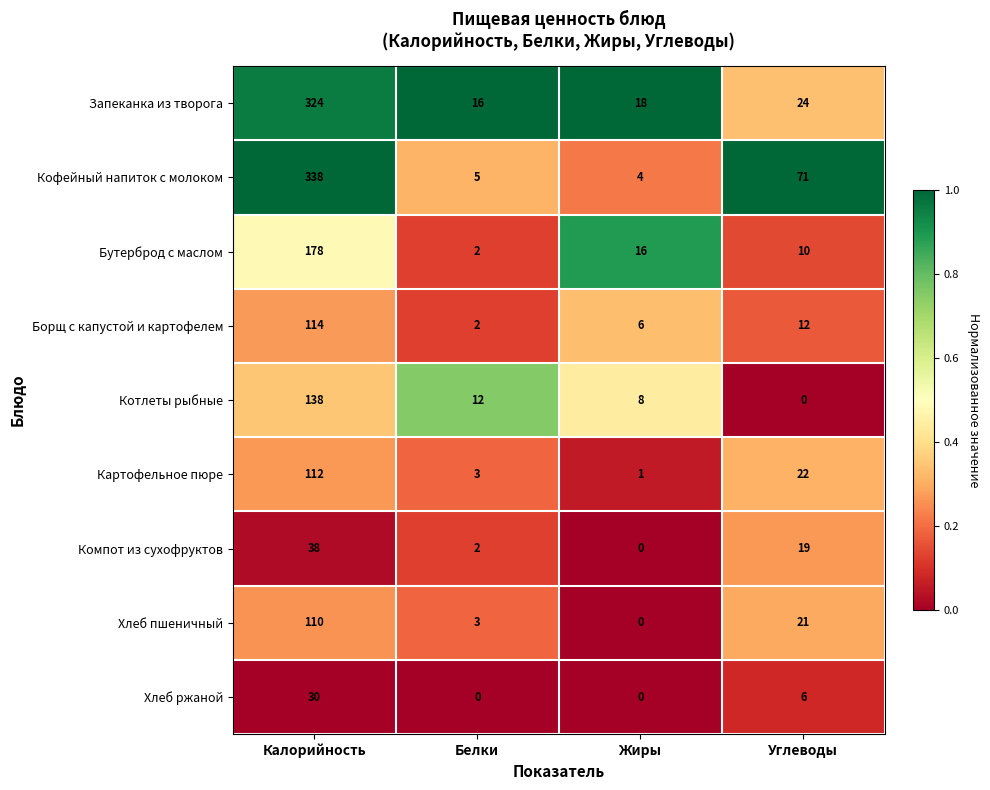

Rank the series by their maximum value, from highest to lowest.

Кофейный напиток с молоком, Запеканка из творога, Бутерброд с маслом, Котлеты рыбные, Борщ с капустой и картофелем, Картофельное пюре, Хлеб пшеничный, Компот из сухофруктов, Хлеб ржаной